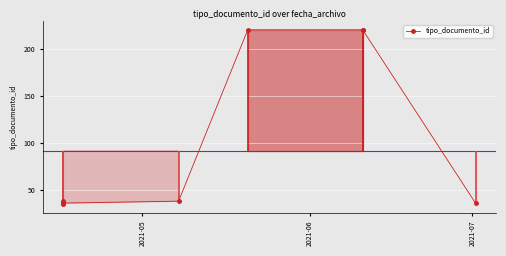

How many lines are shown in the chart?

1